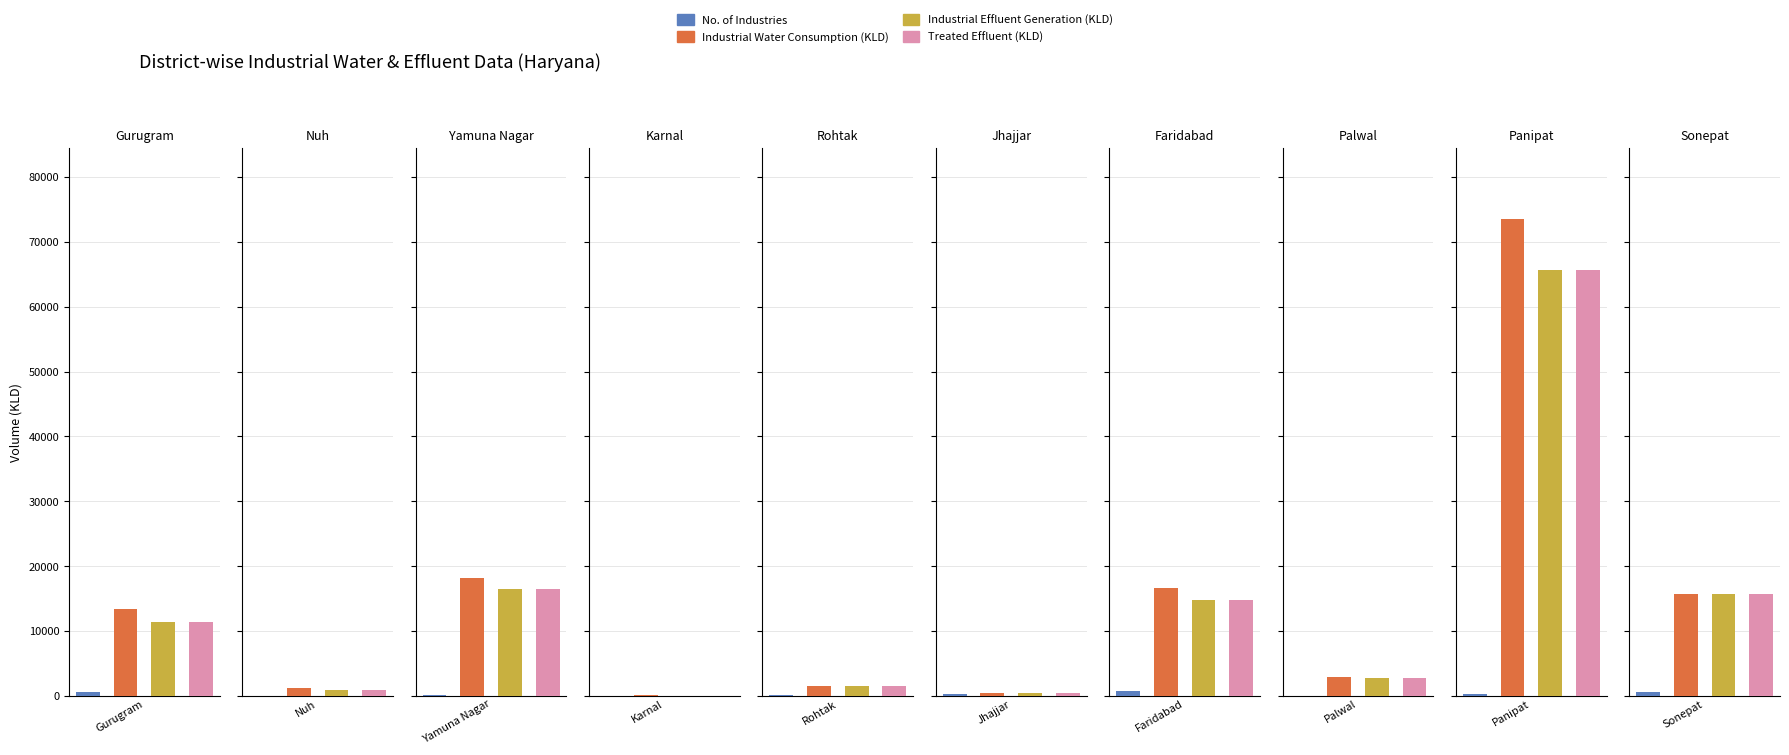

Is it true that No. of Industries equals 1155.6 at Faridabad?

False